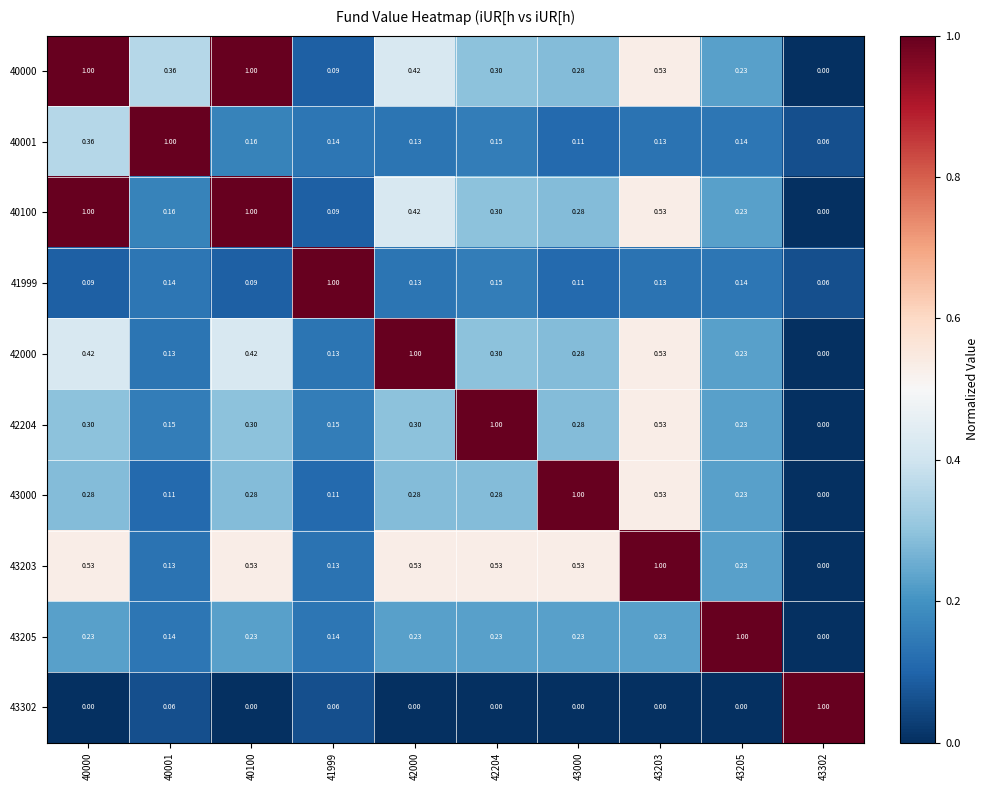

Is the value of 43205 at 43203 greater than the value of 43203 at 43000?

No